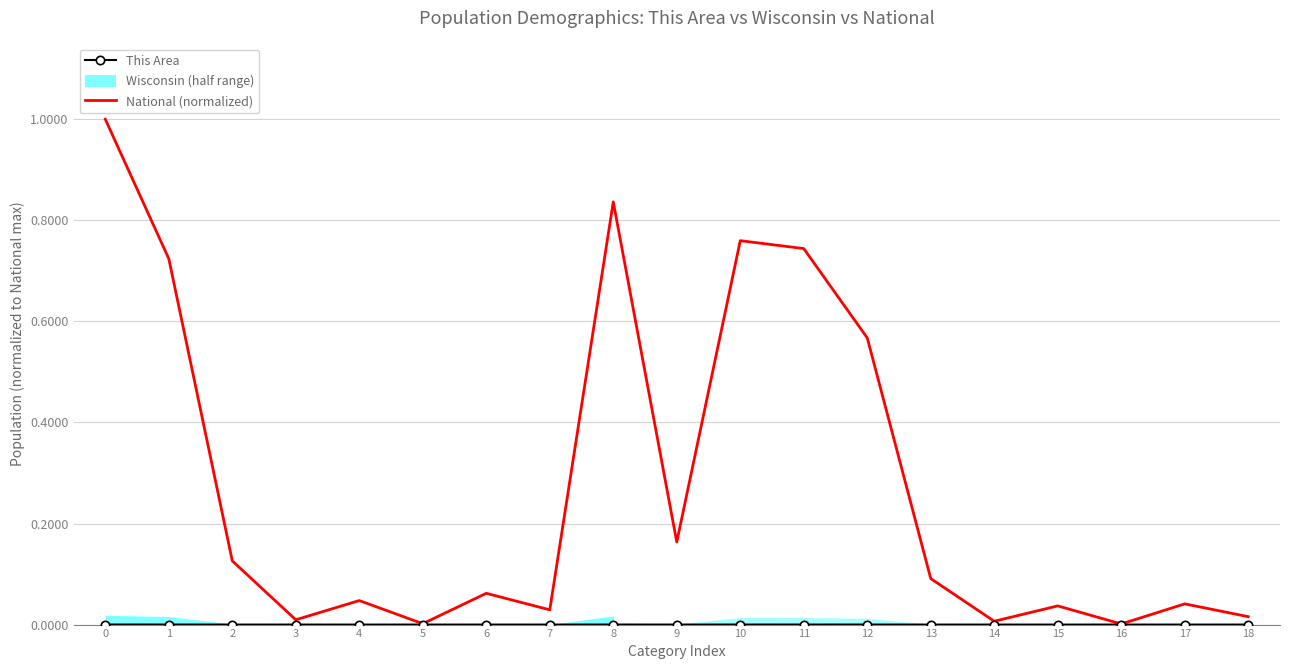

Reading left to right, list all the values displayed in this chart.

This Area: 0.0	0.0	0.0	0.0	0.0	0.0	0.0	0.0	0.0	0.0	0.0	0.0	0.0	0.0	0.0	0.0	0.0	0.0	0.0
National (normalized): 1.0	0.7	0.1	0.0	0.0	0.0	0.1	0.0	0.8	0.2	0.8	0.7	0.6	0.1	0.0	0.0	0.0	0.0	0.0